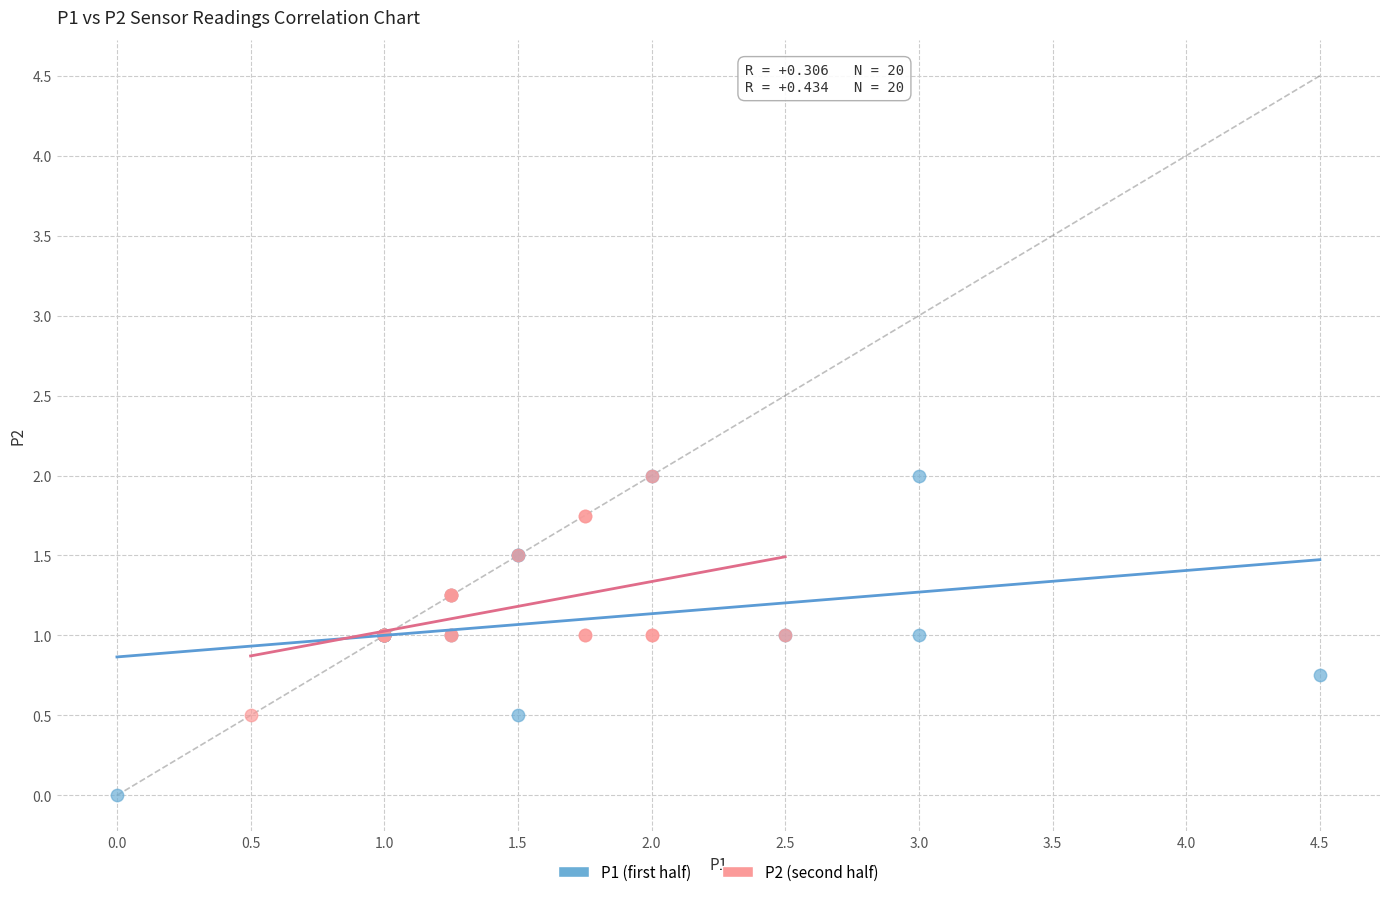

Which series reaches the minimum Y coordinate?

P1 (first half)